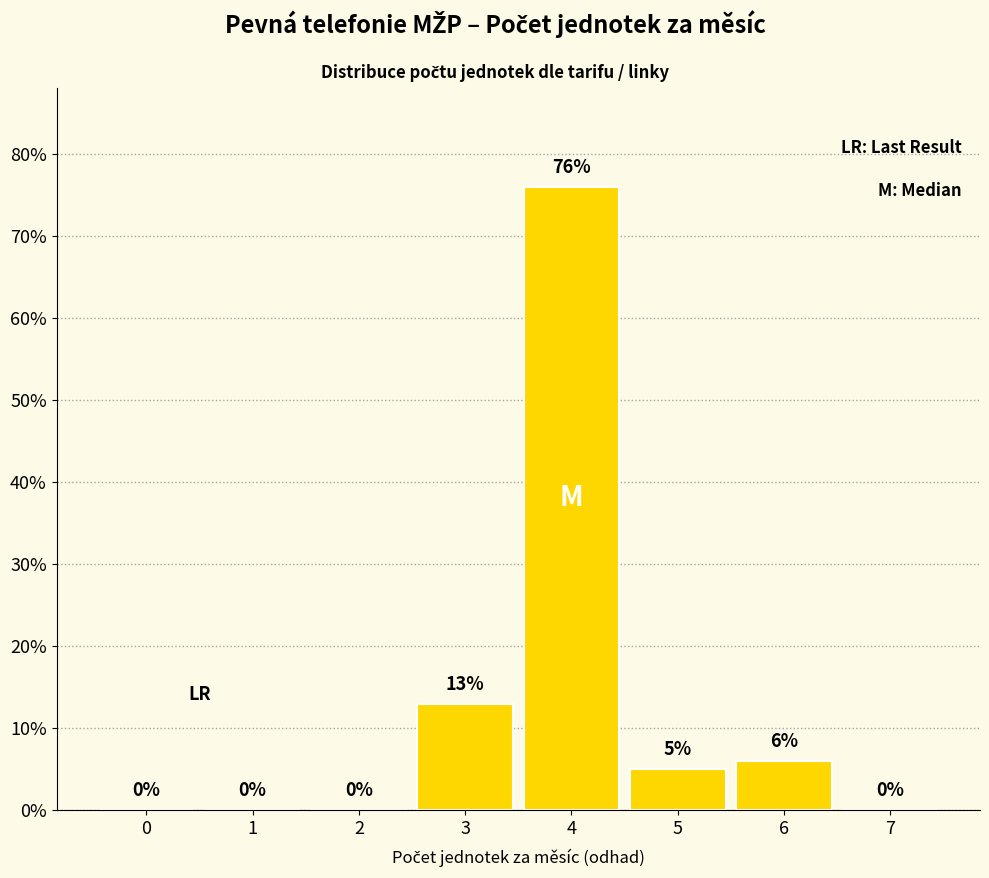

Reading left to right, transcribe all the data shown in this chart.

0=0	1=0	2=0	3=13	4=76	5=5	6=6	7=0